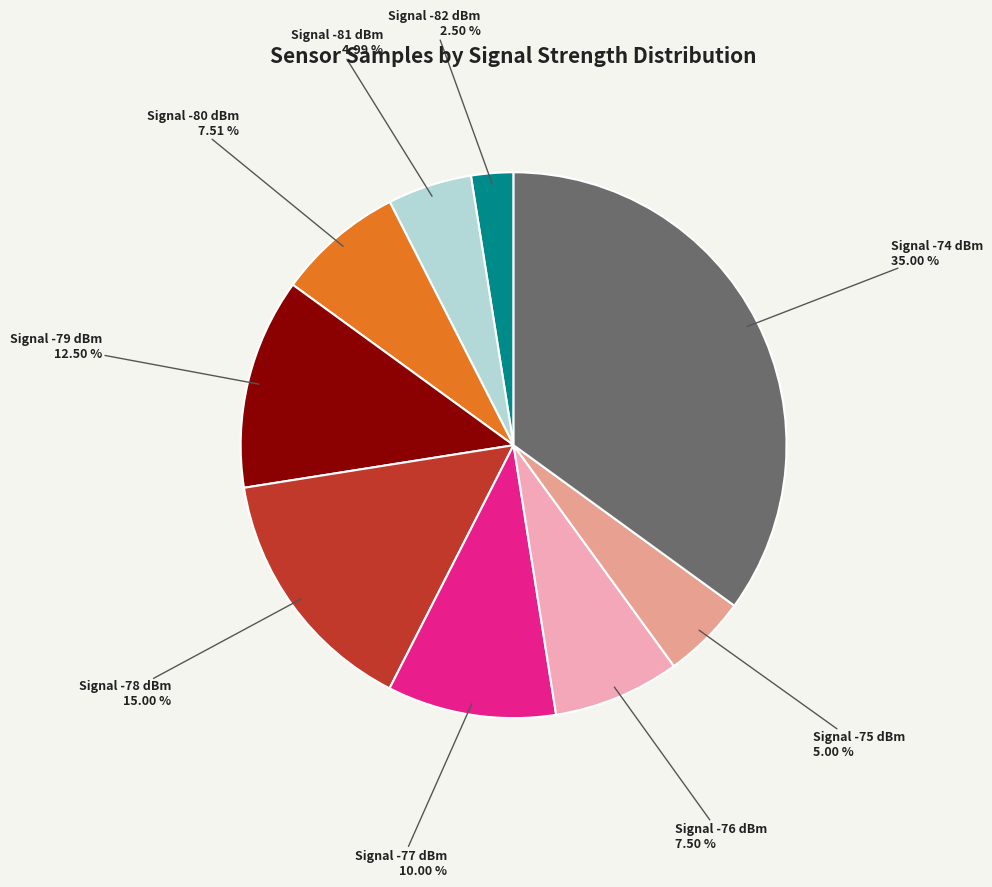

What is the largest slice in the pie chart?

Signal -74 dBm